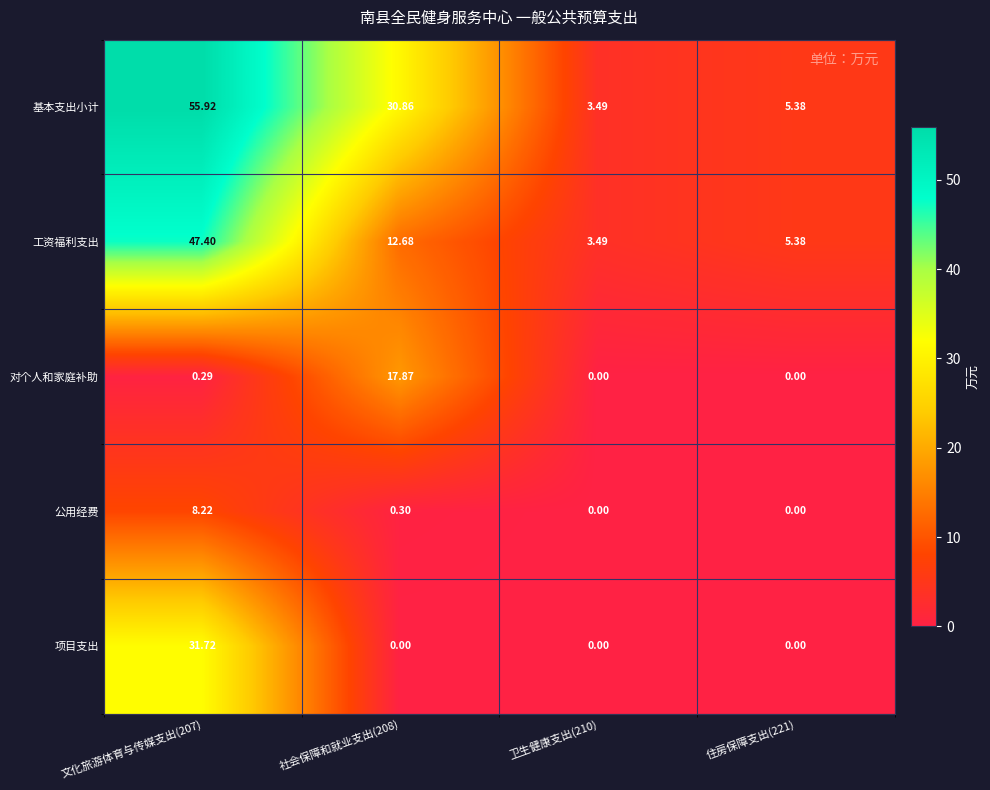

Which series has the largest total across all categories?

基本支出小计